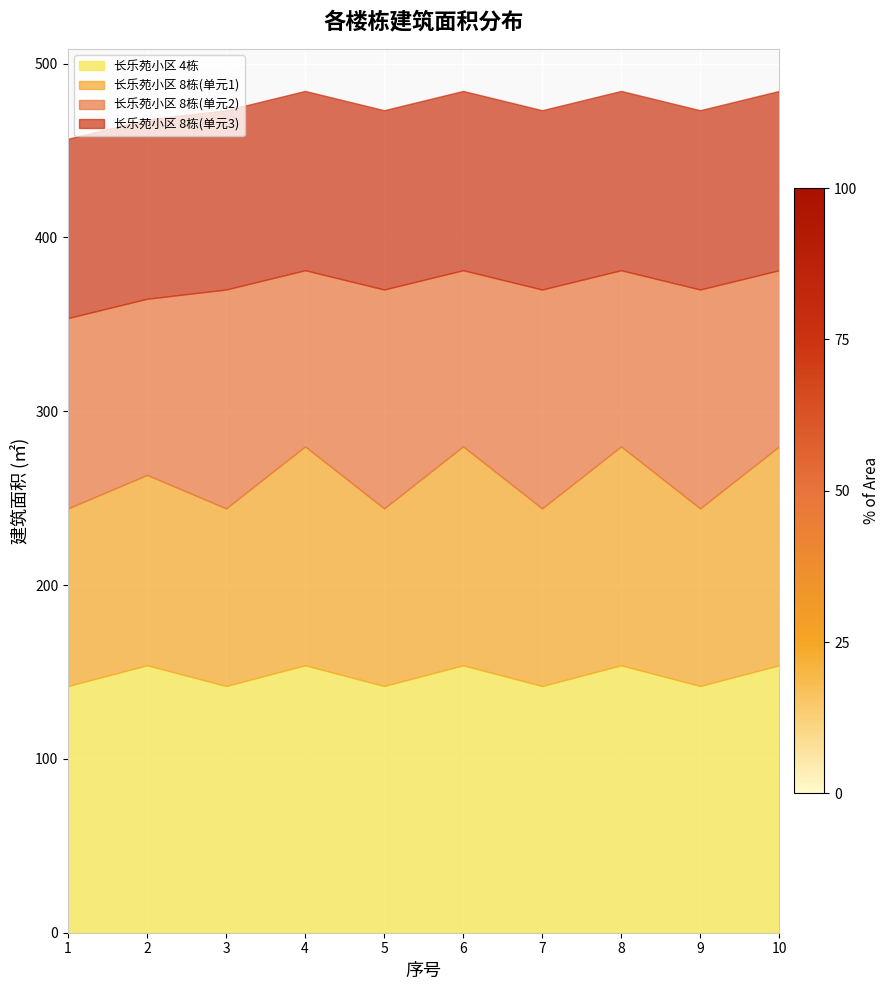

Which category has the highest value in the 长乐苑小区 4栋 series?

2